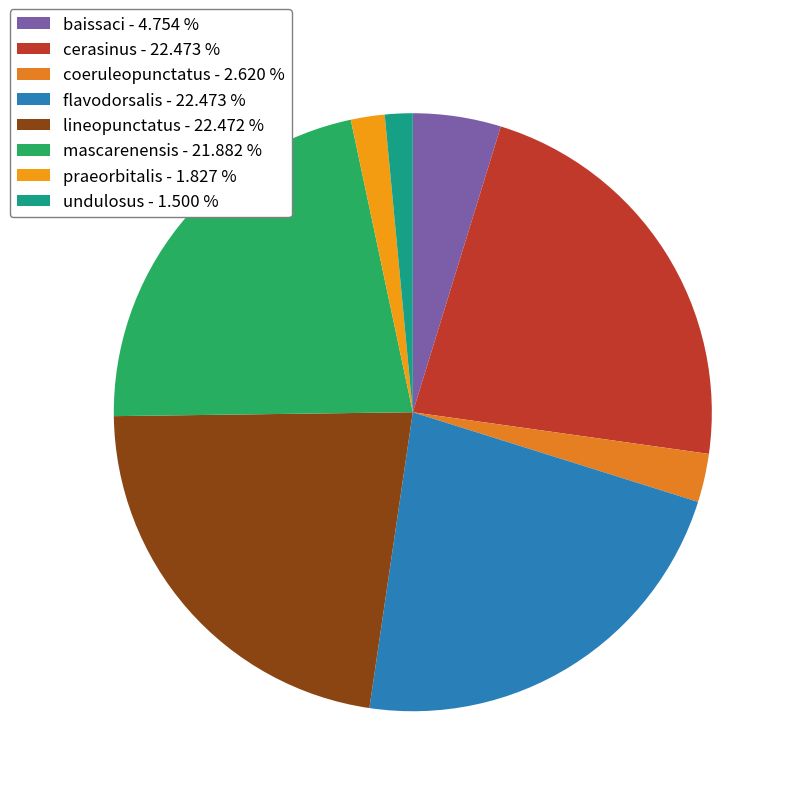

Approximately how many times larger is the value at undulosus compared to baissaci?

0.3